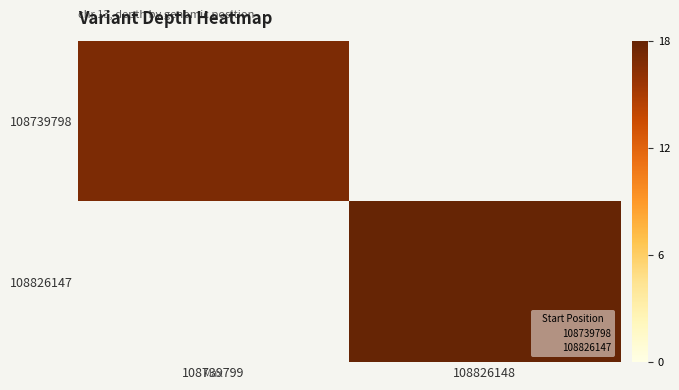

At which label is 108739798 closest to 17?

108739799